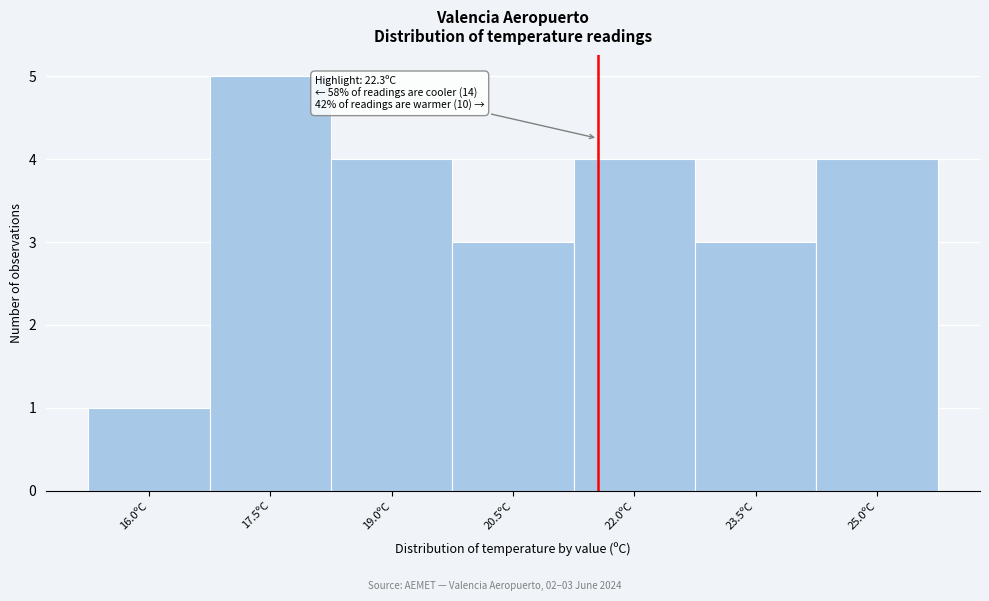

Reading left to right, what are all the values shown in this chart?

16.0ºC=1	17.5ºC=5	19.0ºC=4	20.5ºC=3	22.0ºC=4	23.5ºC=3	25.0ºC=4